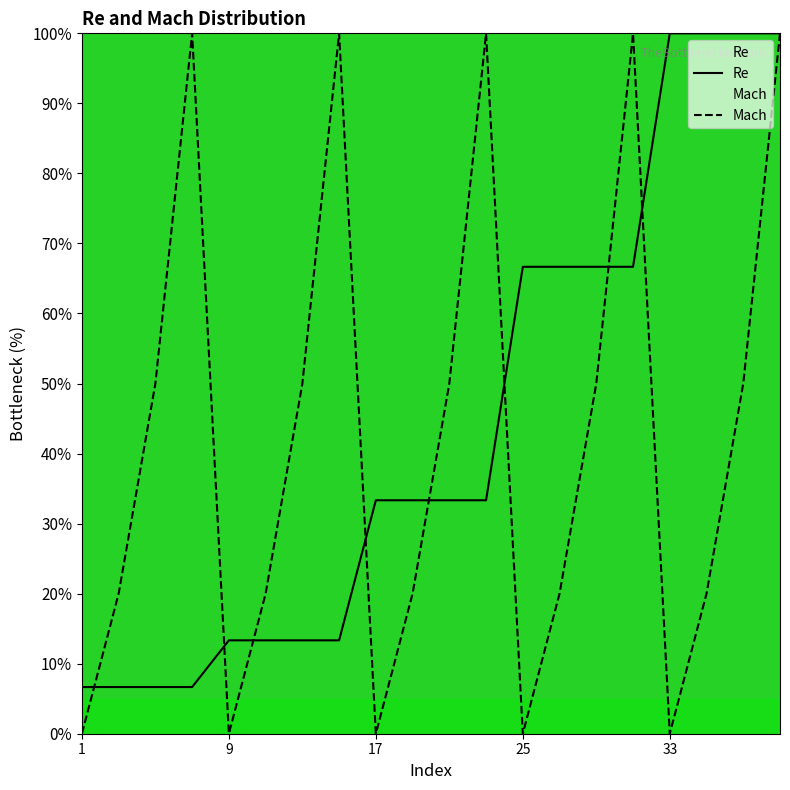

List the labels in order of Re value, smallest first.

1, 3, 5, 7, 9, 11, 13, 15, 17, 19, 21, 23, 25, 27, 29, 31, 33, 35, 37, 39